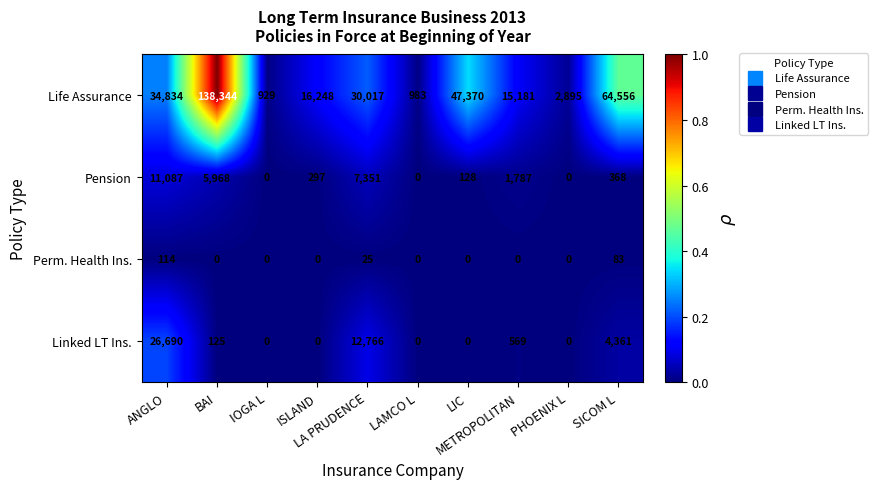

How many values in the Pension series are below 368?

5